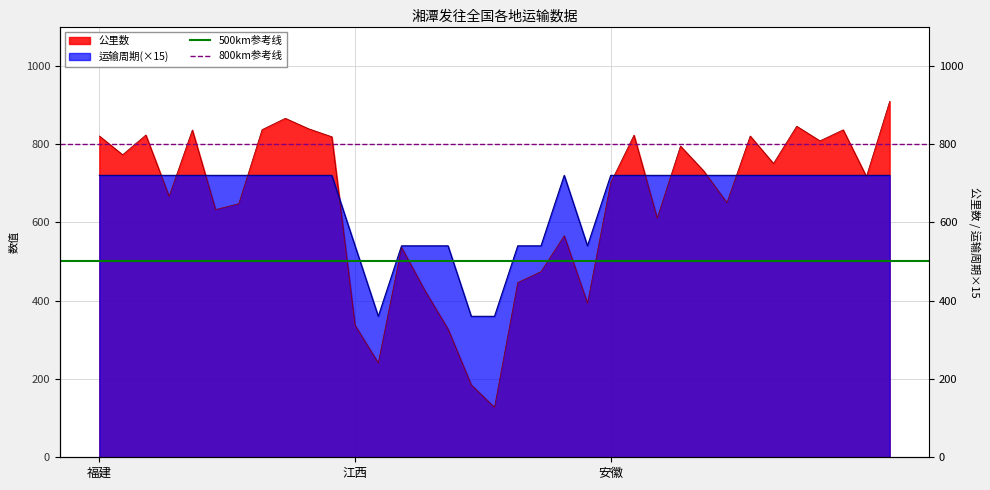

What is the label of the 2nd point from the right?

福建